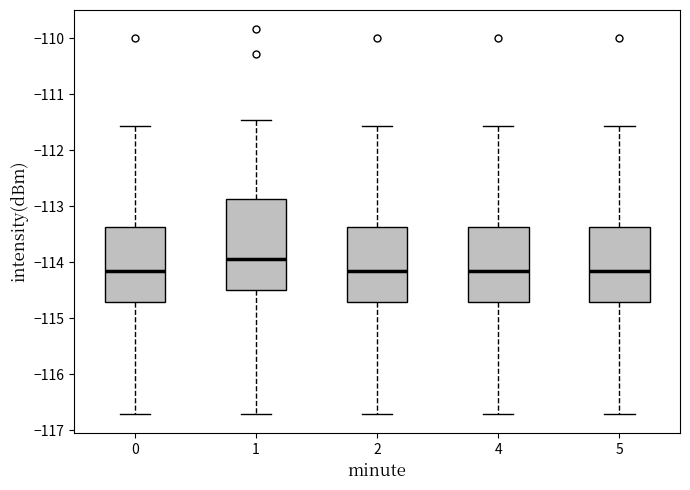

Reading left to right, read every box against the y-axis: the position of its median line, the range the box covers, and the ends of its whiskers. The values are not printed on the chart, so give them approximately, as read against the axis.

0: median -114.2, box -114.7 to -113.4, whiskers -116.7 to -111.6
1: median -113.9, box -114.5 to -112.9, whiskers -116.7 to -111.5
2: median -114.2, box -114.7 to -113.4, whiskers -116.7 to -111.6
4: median -114.2, box -114.7 to -113.4, whiskers -116.7 to -111.6
5: median -114.2, box -114.7 to -113.4, whiskers -116.7 to -111.6